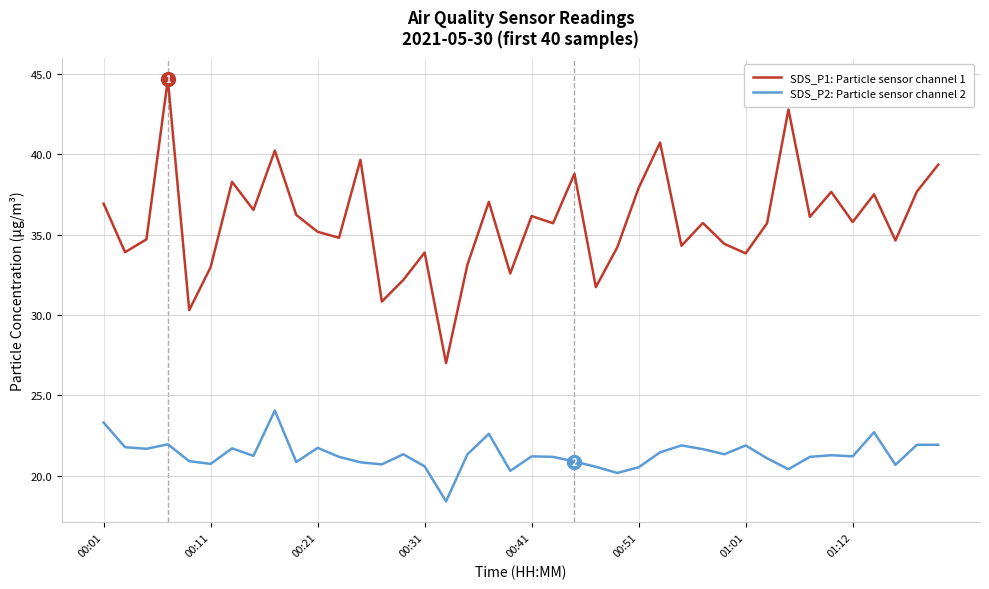

True or false: SDS_P1: Particle sensor channel 1 and SDS_P2: Particle sensor channel 2 cross at least once.

False